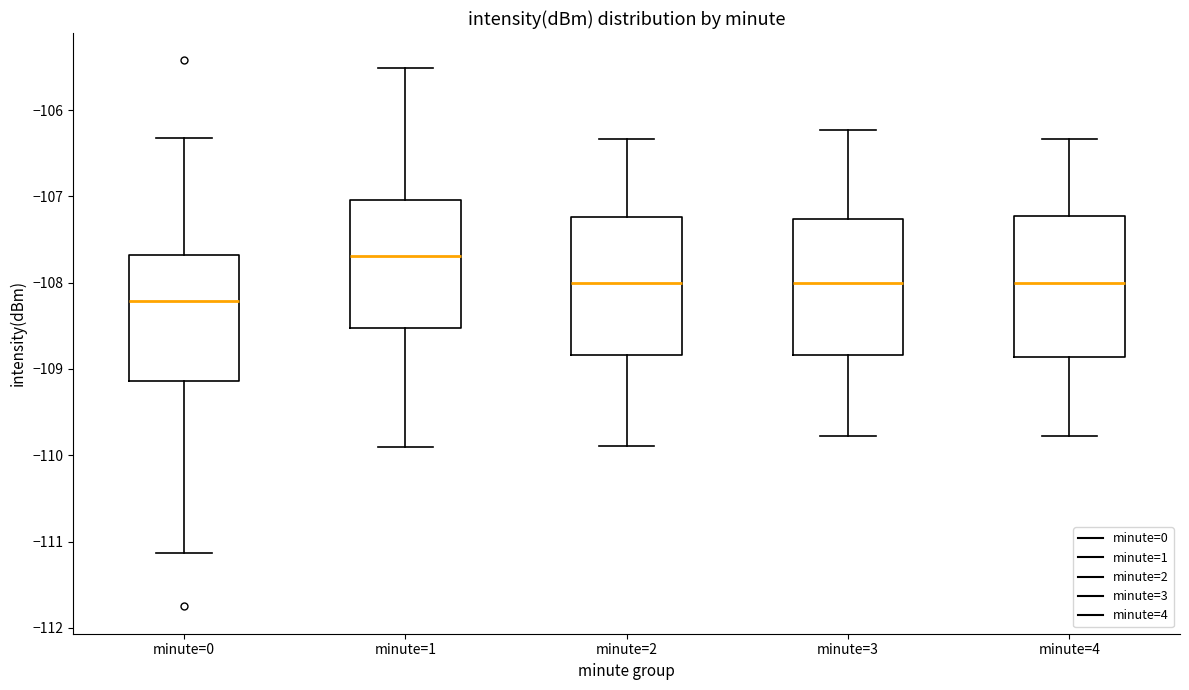

Which box's median line is the lowest?

minute=0